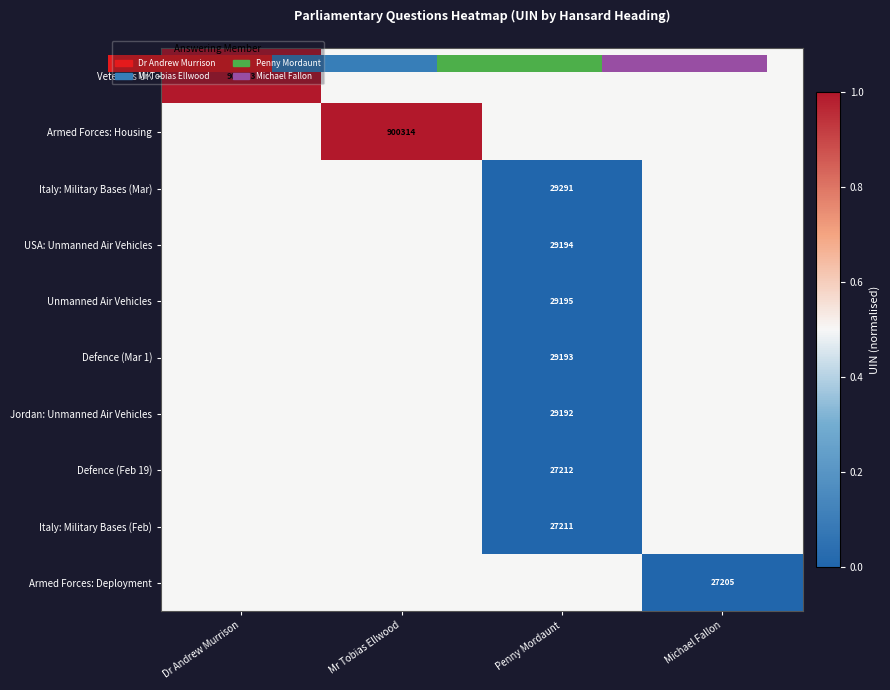

At how many categories does at least one series exceed 0?

4